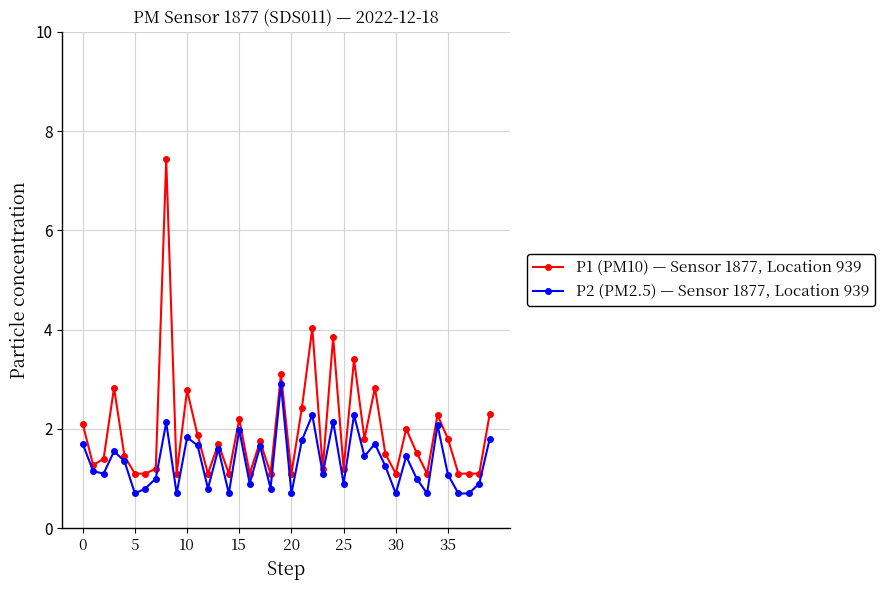

Which series has the widest spread of values?

P1 (PM10) — Sensor 1877, Location 939